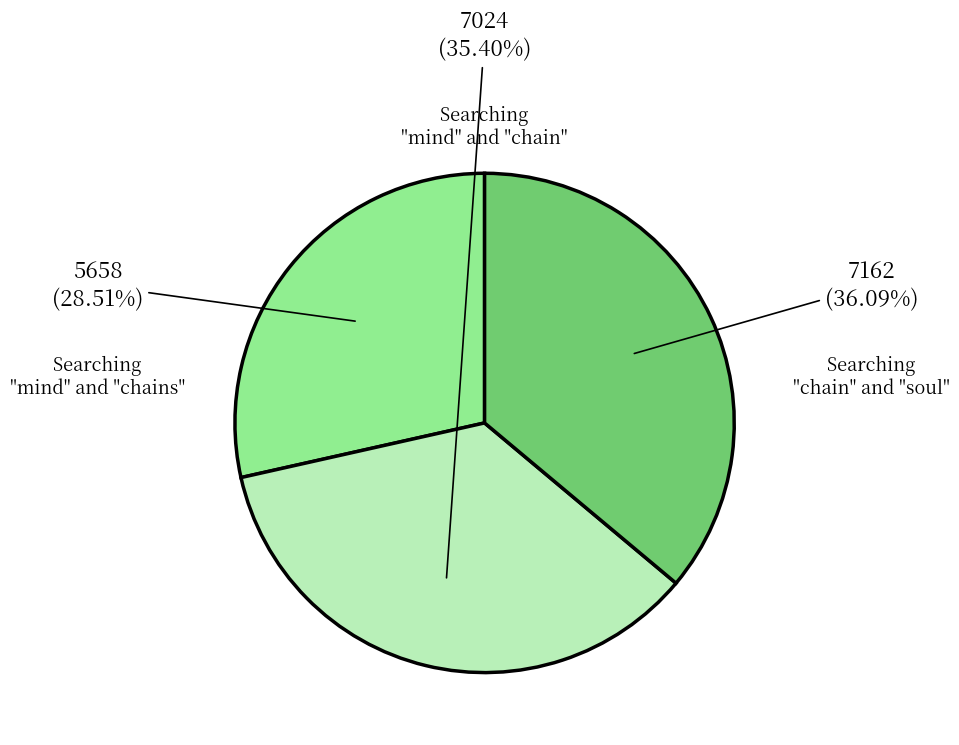

Is there a majority slice in this chart?

No